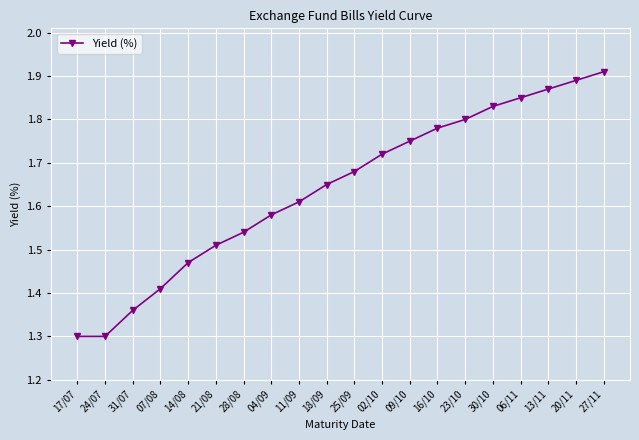

What is the smallest value displayed?

1.3